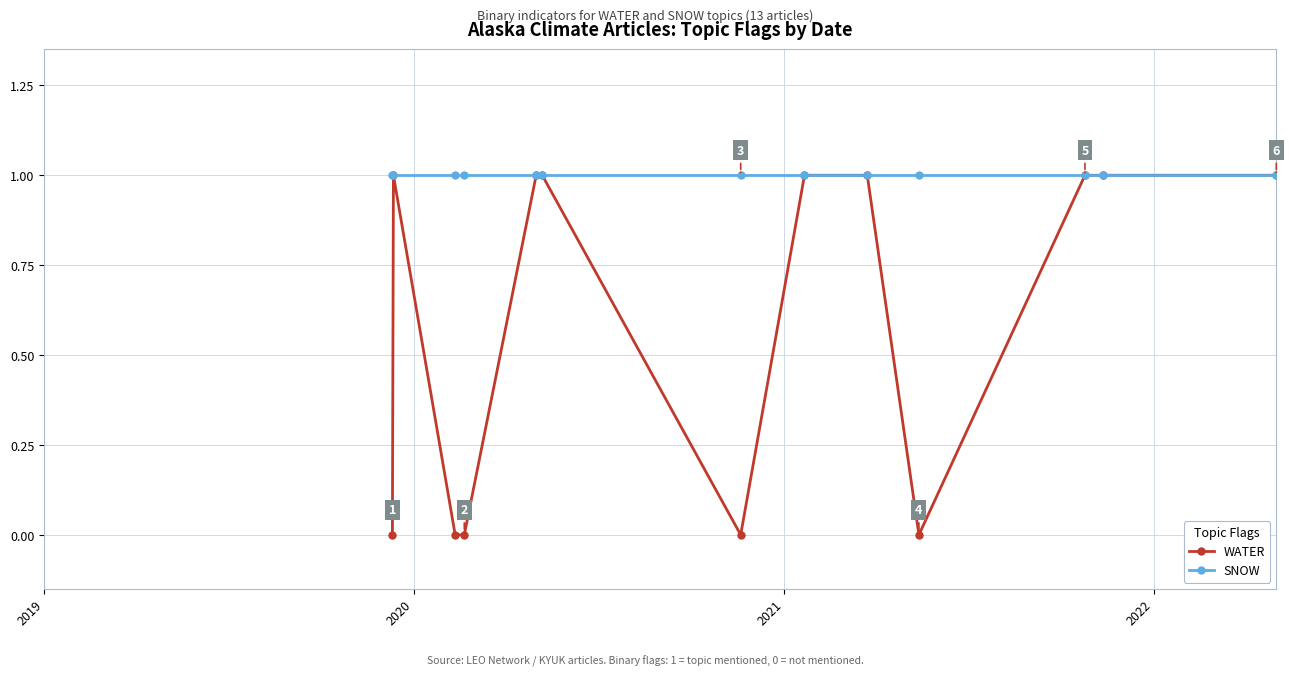

Reading left to right, extract all data points from this chart.

WATER: 0	1	0	0	1	1	0	1	1	0	1	1	1
SNOW: 1	1	1	1	1	1	1	1	1	1	1	1	1